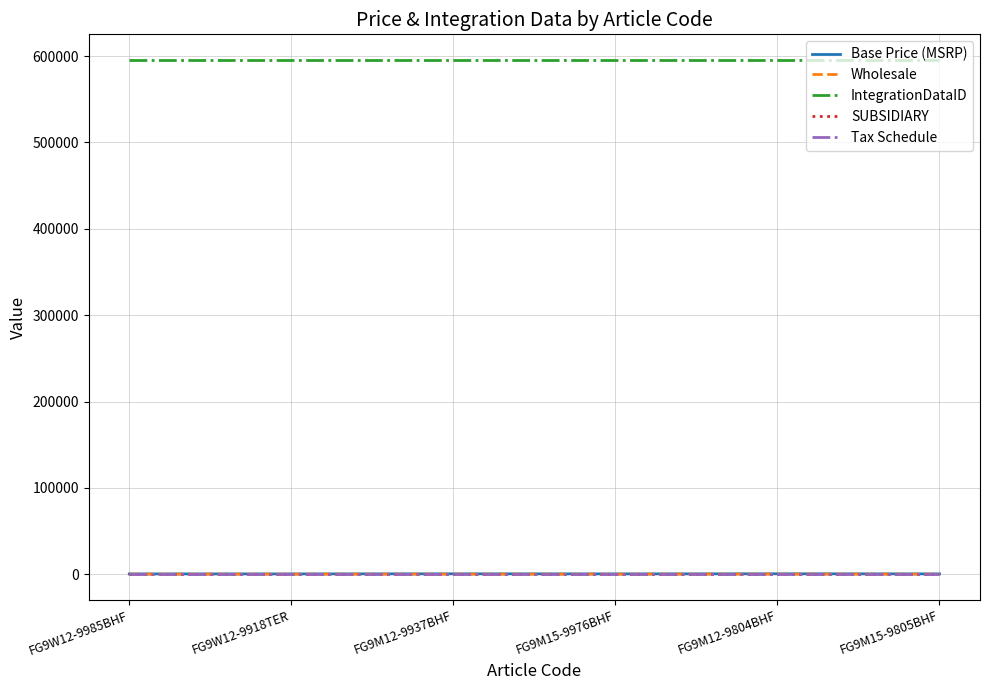

True or false: IntegrationDataID and SUBSIDIARY intersect in this chart.

False